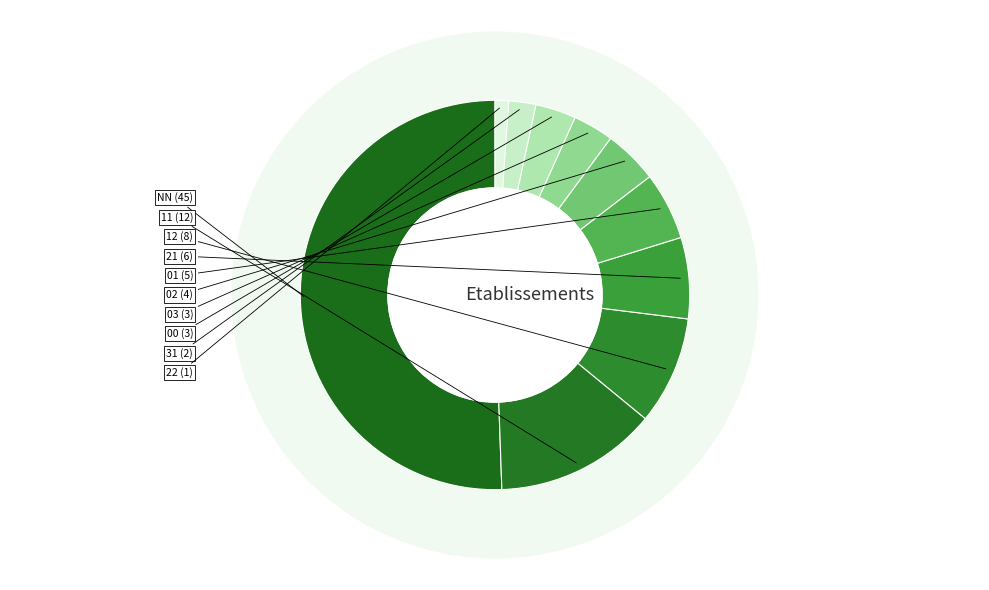

To the nearest percent, what percentage of the pie is 21?

7%